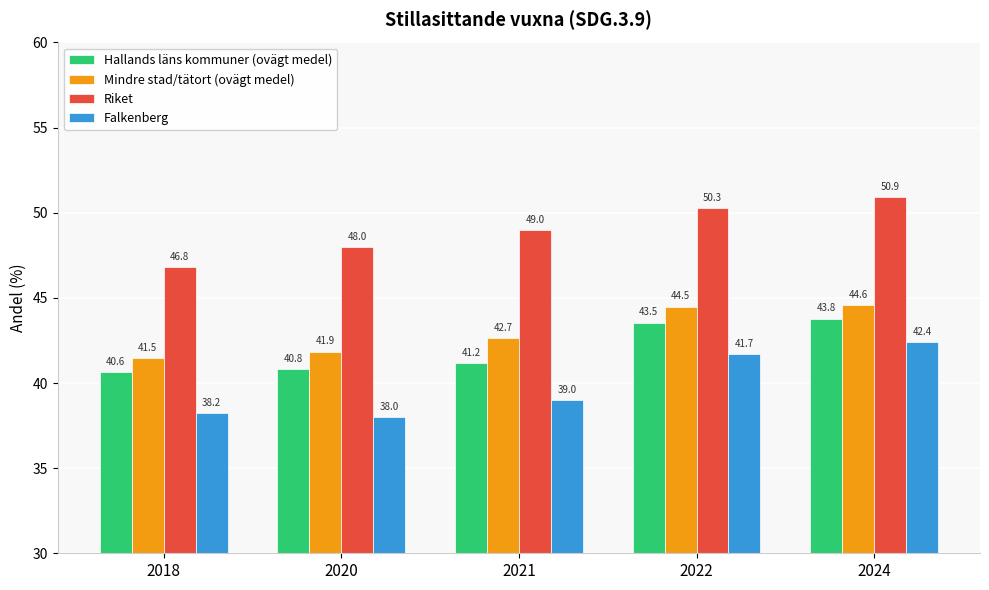

Which series has the widest spread of values?

Falkenberg